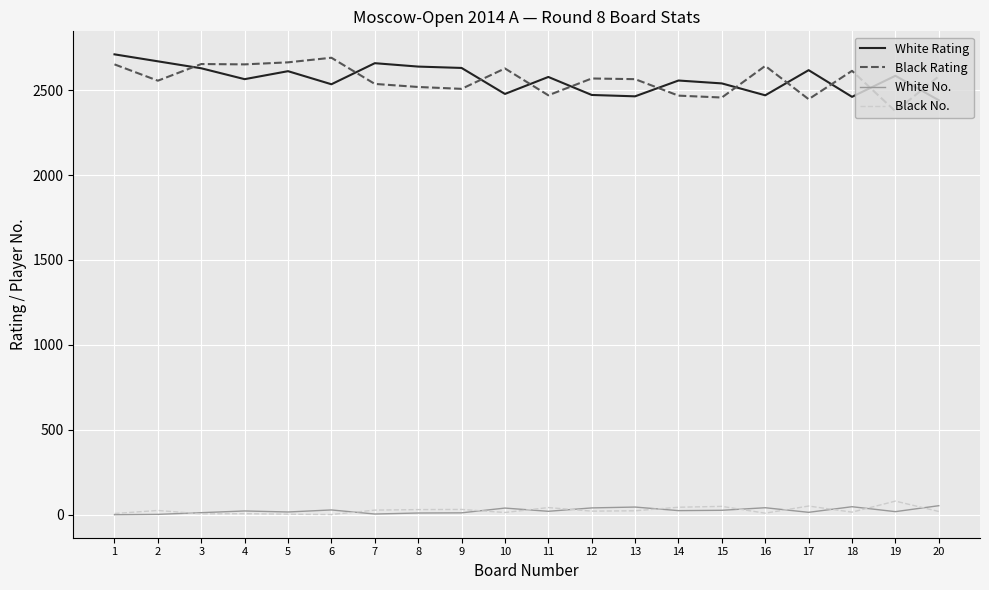

Where is the first local minimum for Black Rating?

2